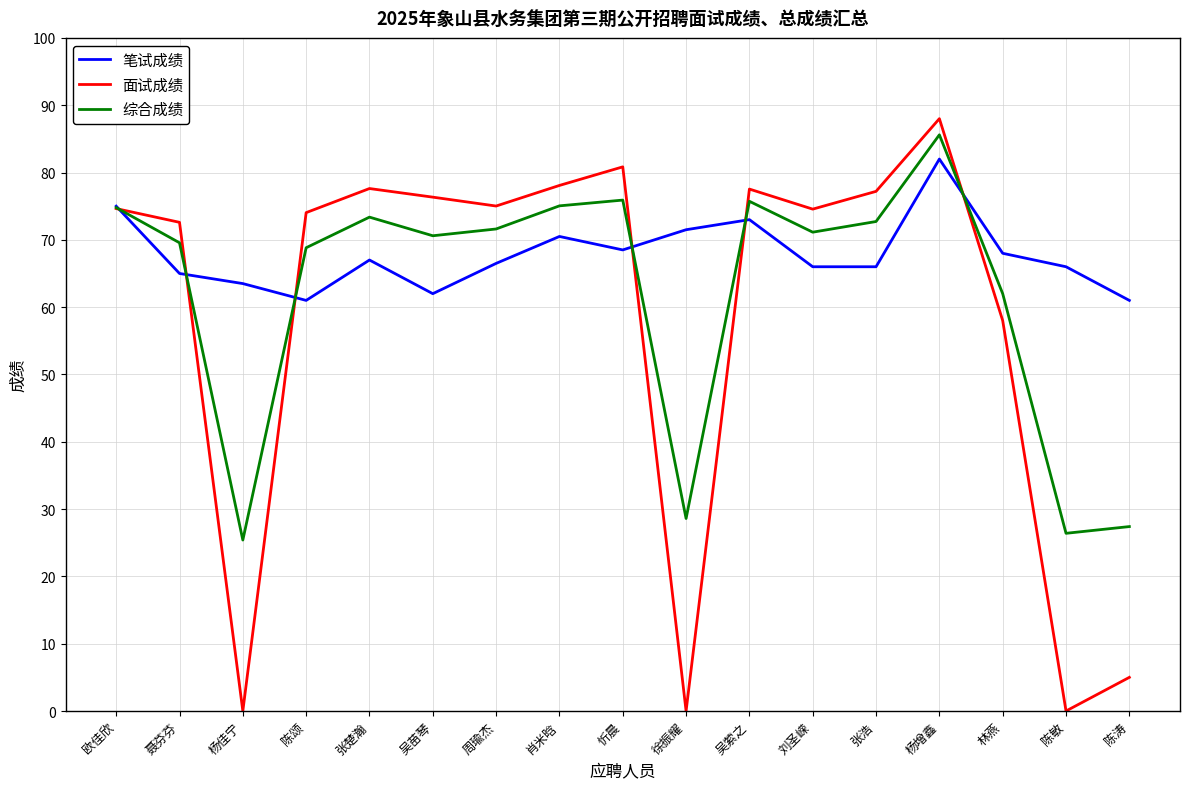

The value of 综合成绩 at 张楚瀚 is 24.8. True or false?

False